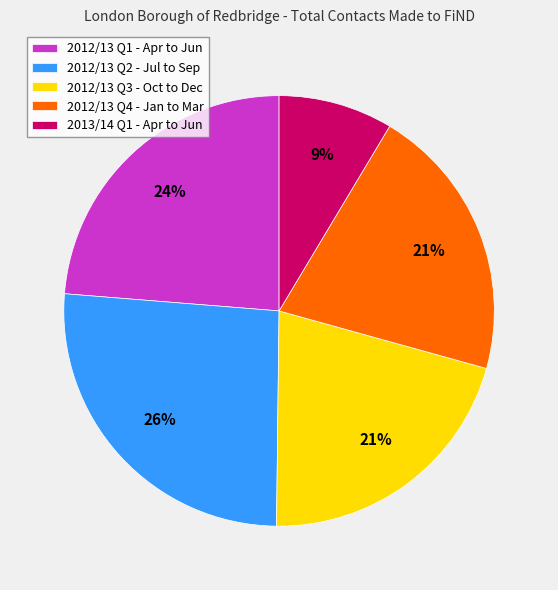

Which category has the biggest portion of the pie?

2012/13 Q2 - Jul to Sep